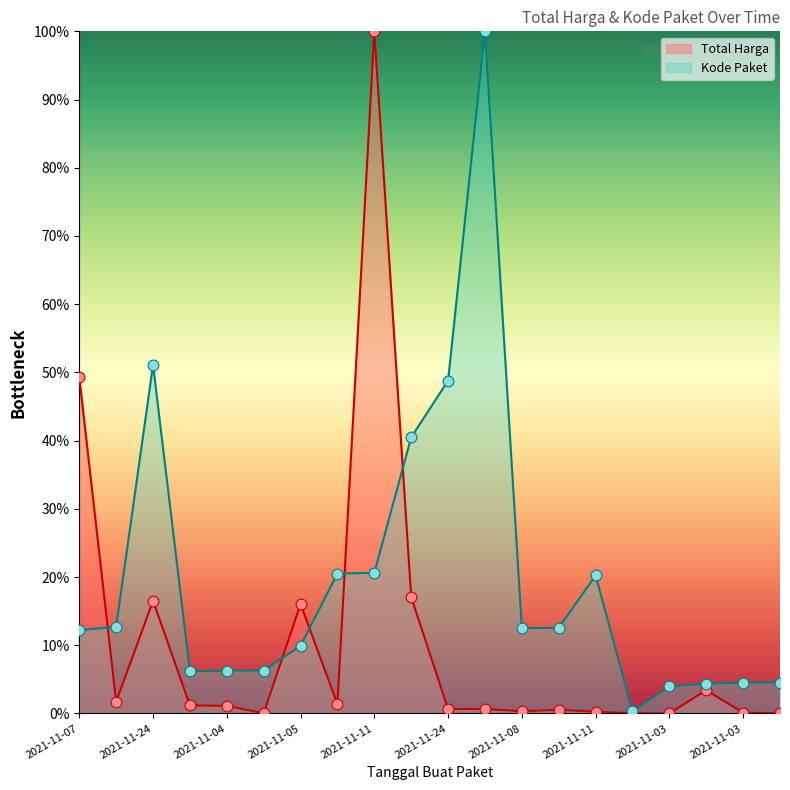

Which series has the largest total across all categories?

Kode Paket